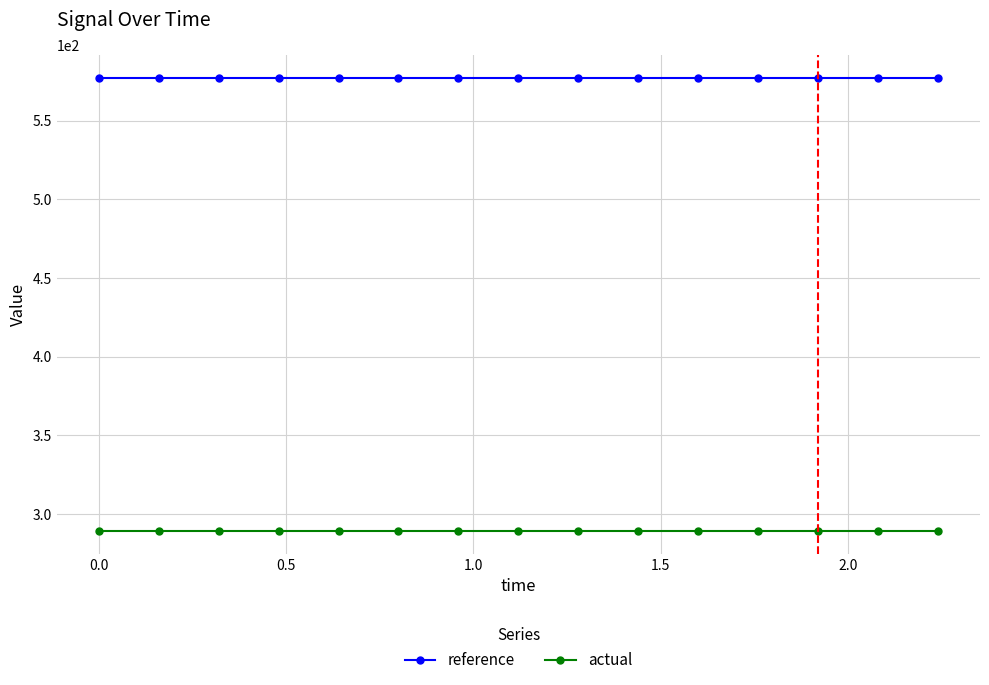

What is the sum of all reference values?

8660.3